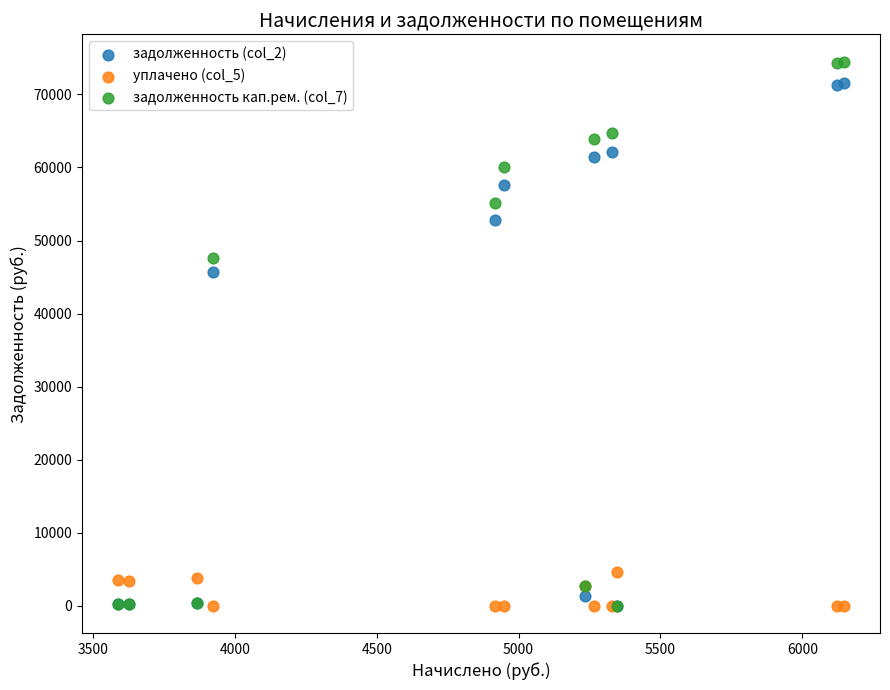

What are all the series names shown in the legend?

задолженность (col_2), уплачено (col_5), задолженность кап.рем. (col_7)